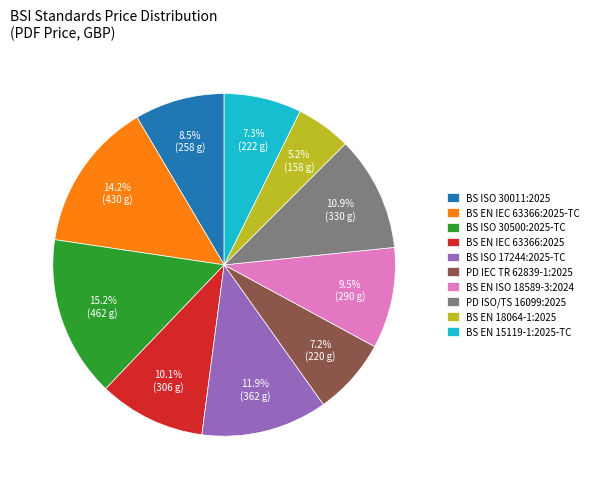

What is the ratio of the value at BS ISO 30500:2025-TC to the value at BS EN IEC 63366:2025?

1.5